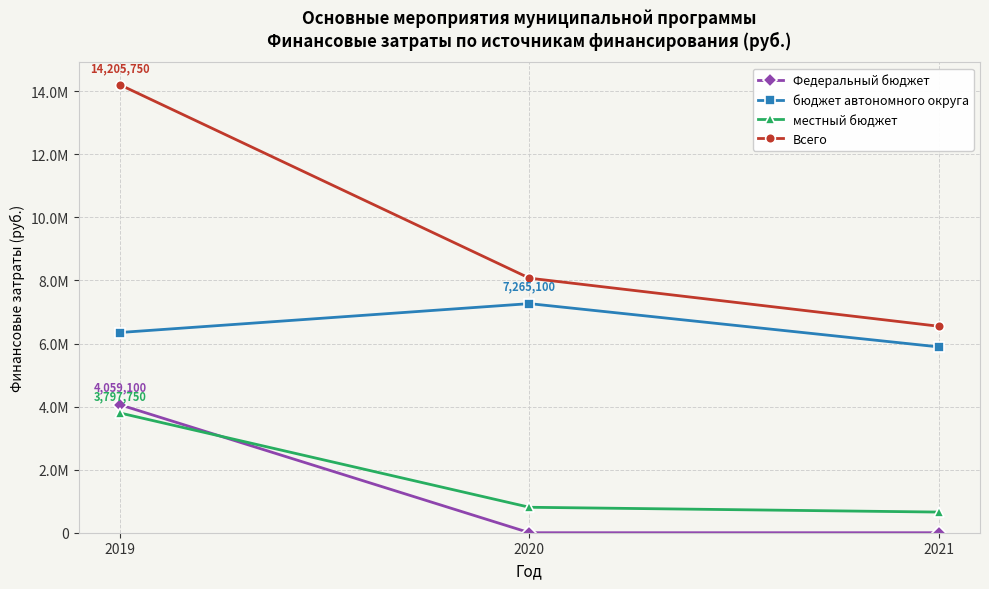

What is the difference between the highest and lowest values at 2021?

6546555.6